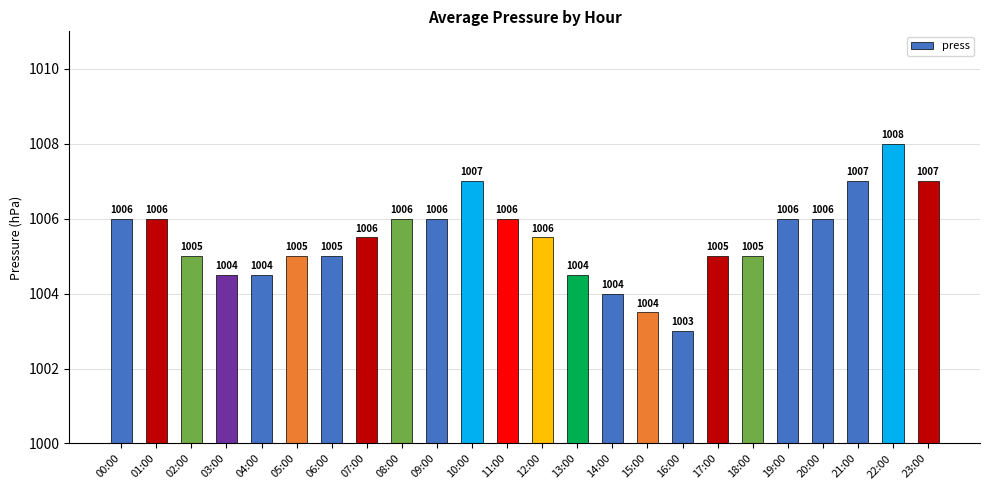

Approximately how many times larger is the value at 21:00 compared to 12:00?

1.0